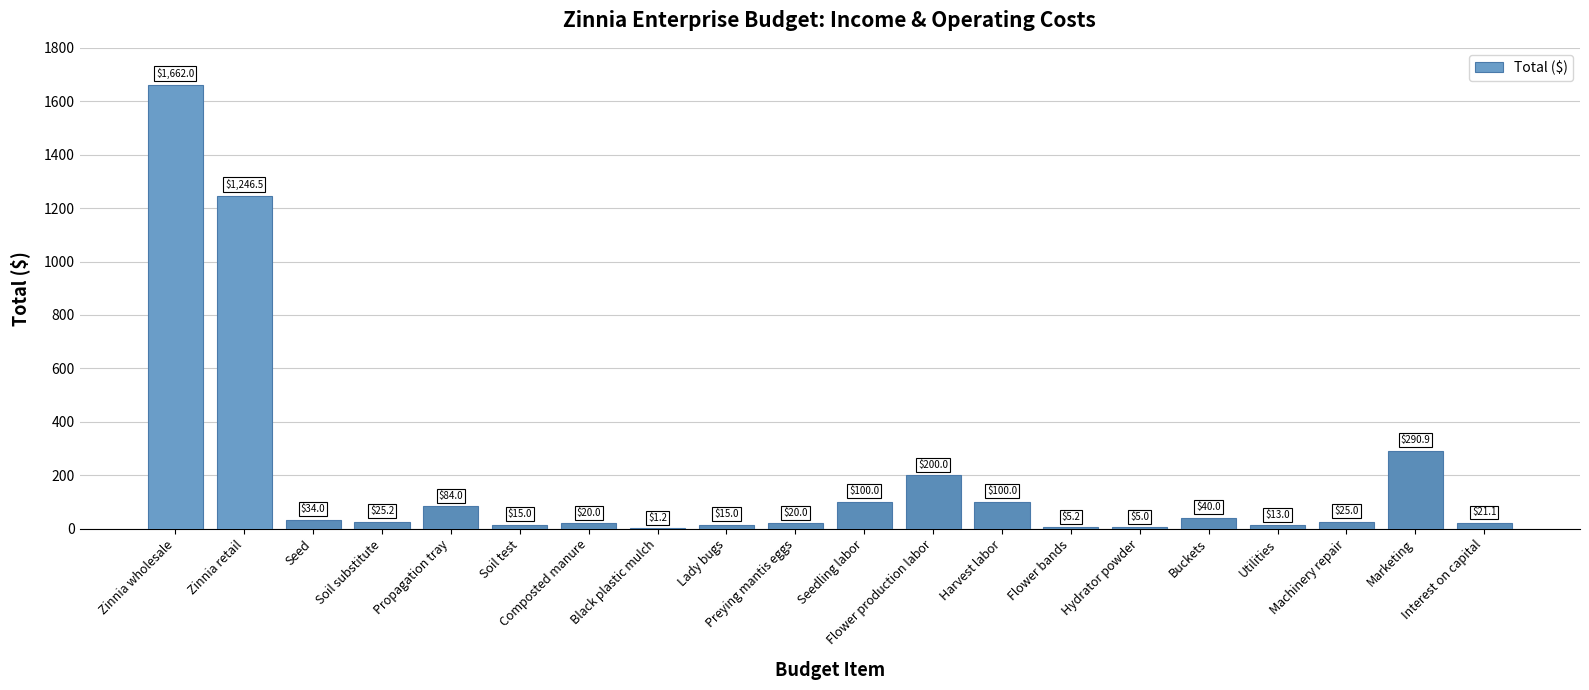

What is the difference between the values at Hydrator powder and Zinnia retail?

1241.5